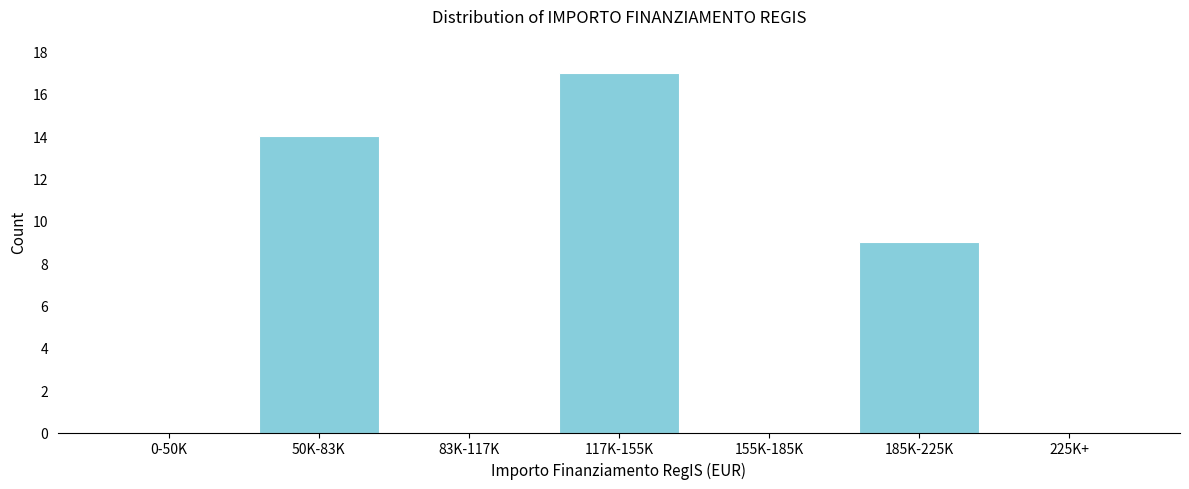

Reading left to right, what are all the values shown in this chart?

0-50K=0	50K-83K=14	83K-117K=0	117K-155K=17	155K-185K=0	185K-225K=9	225K+=0